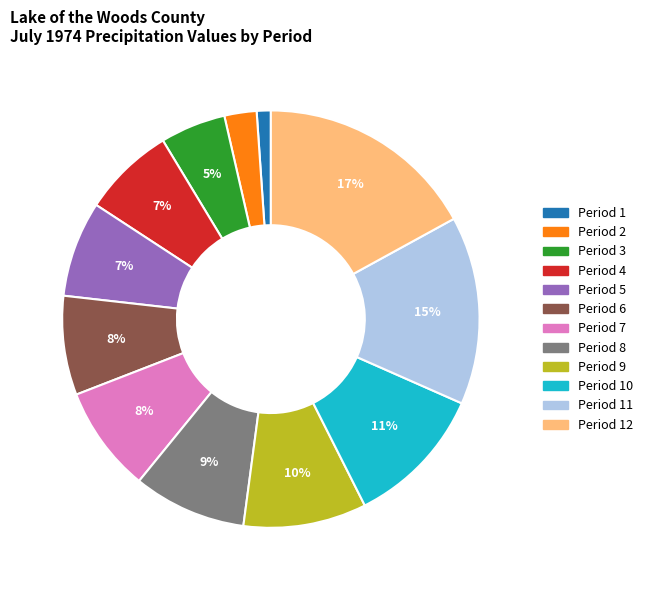

Is there any slice that represents more than half of the pie?

No